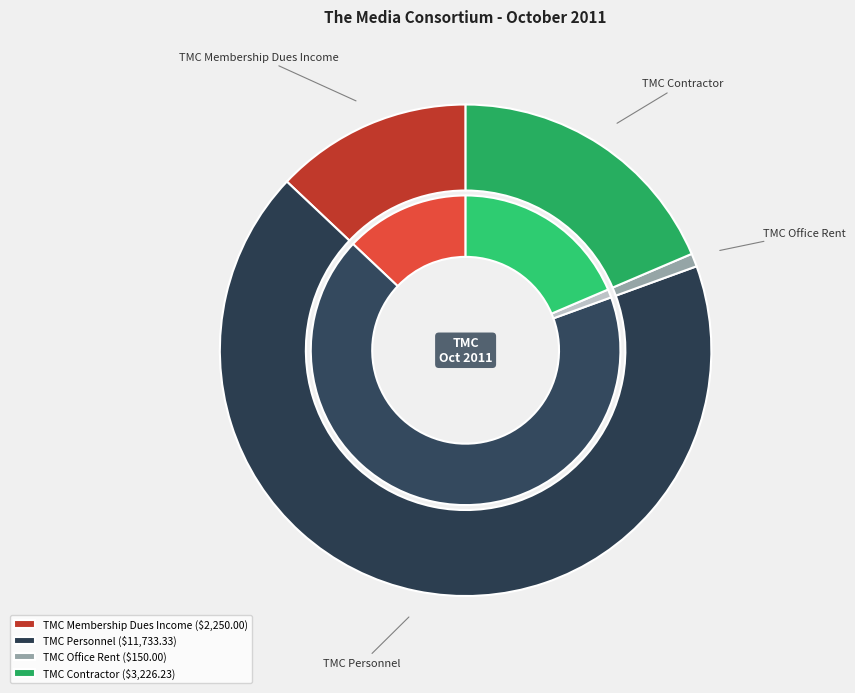

Count the number of slices in the pie.

4